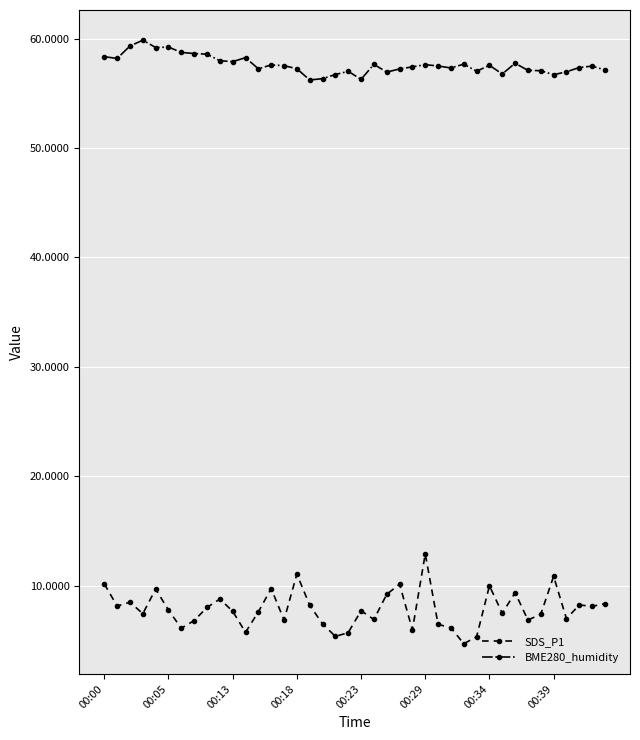

In BME280_humidity, how many points are higher than both neighbors (excluding endpoints)?

11